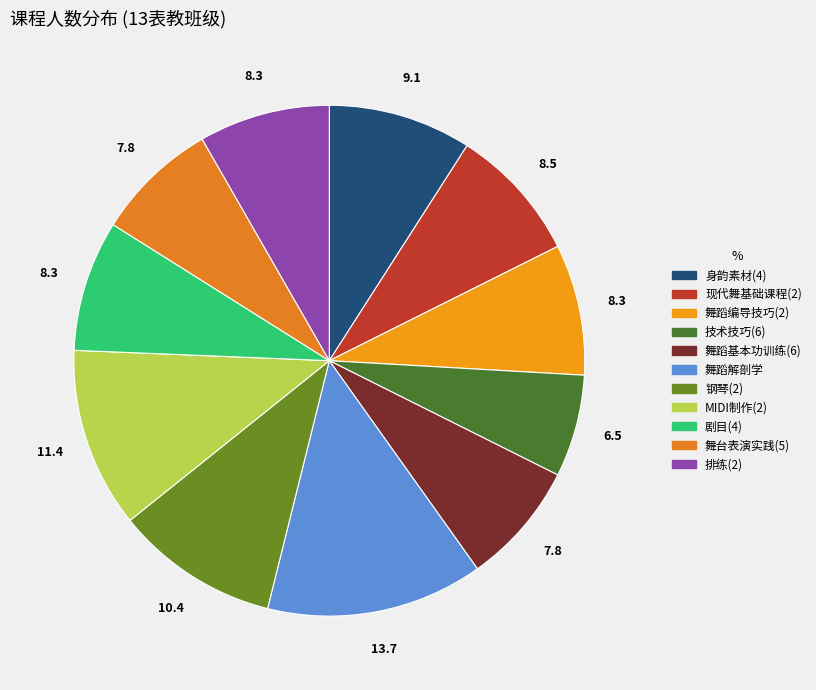

Is there any slice that represents more than half of the pie?

No